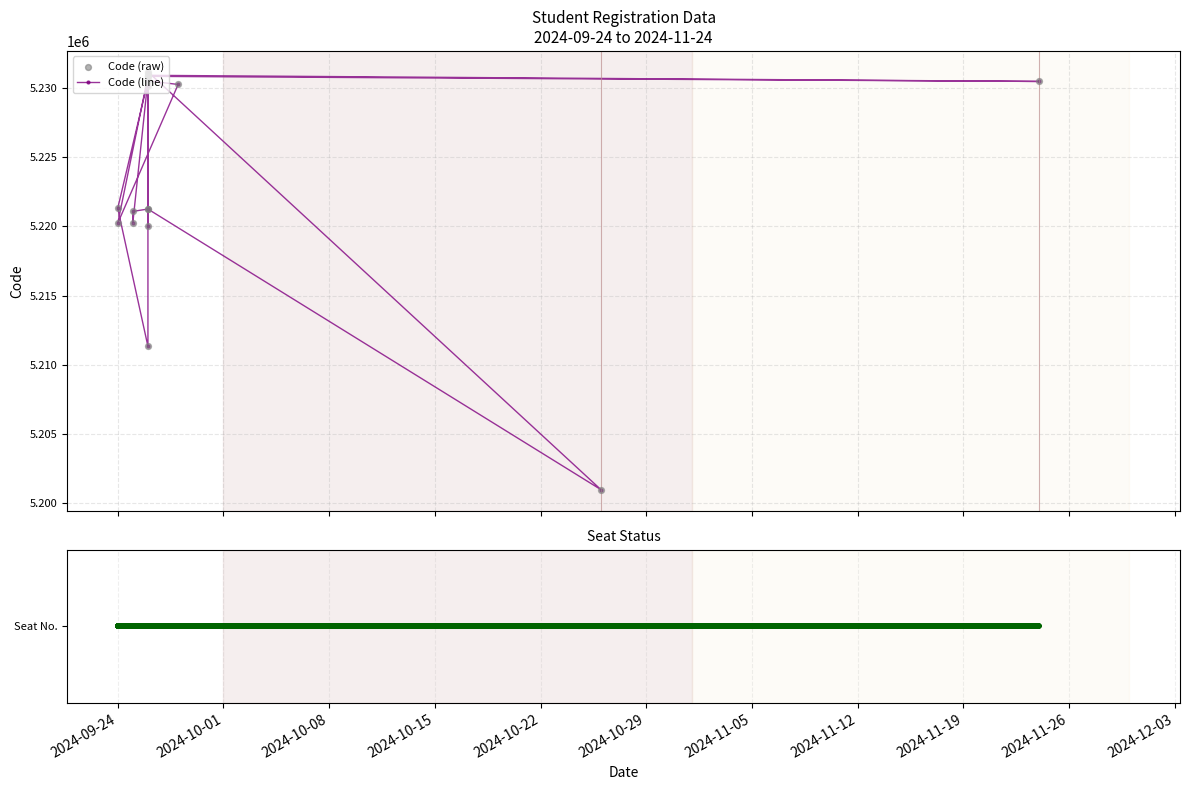

Is the value of Seat No. at 2024-10-29 greater than the value of Code (raw) at 2024-09-24?

No